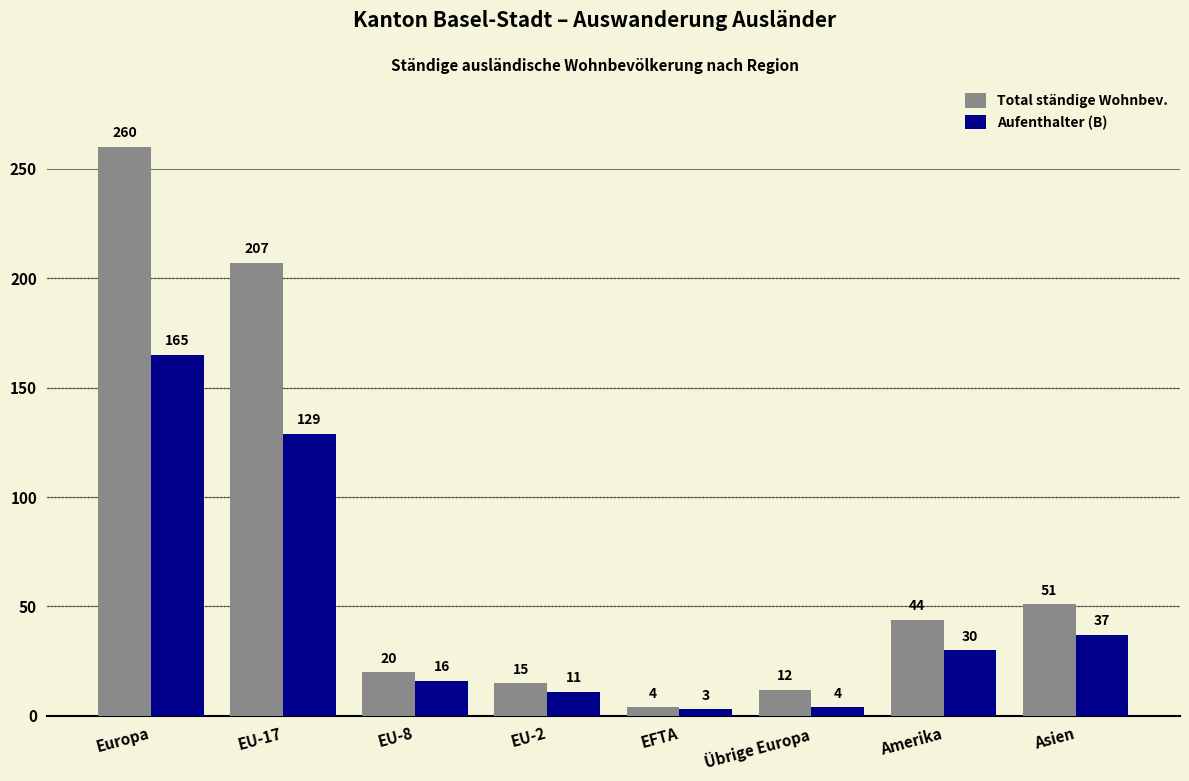

How many bars are there in each group?

2